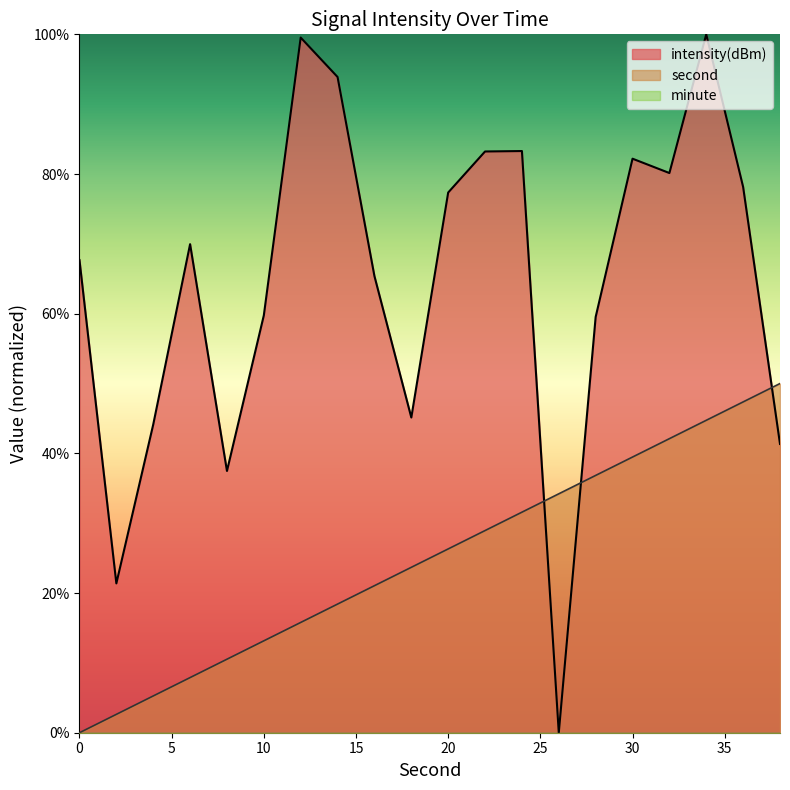

Which series has the largest range (max minus min)?

intensity(dBm)